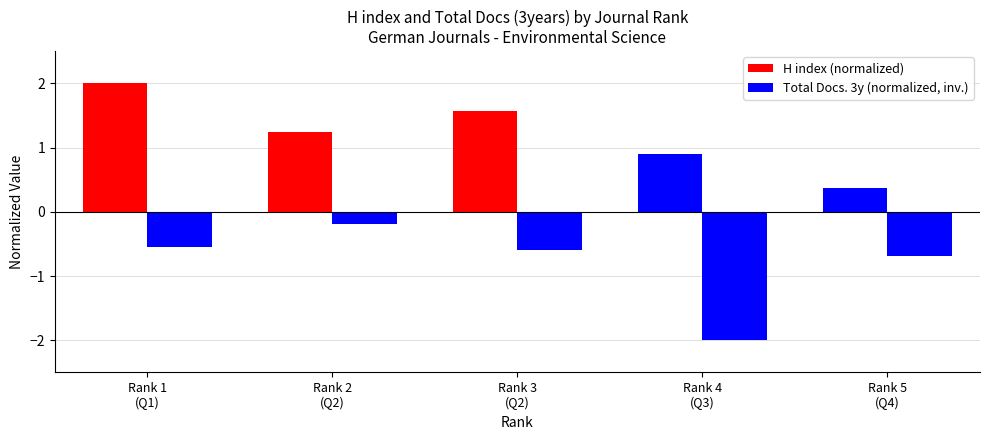

The value of H index (normalized) at Rank 5
(Q4) is 0.4. True or false?

True